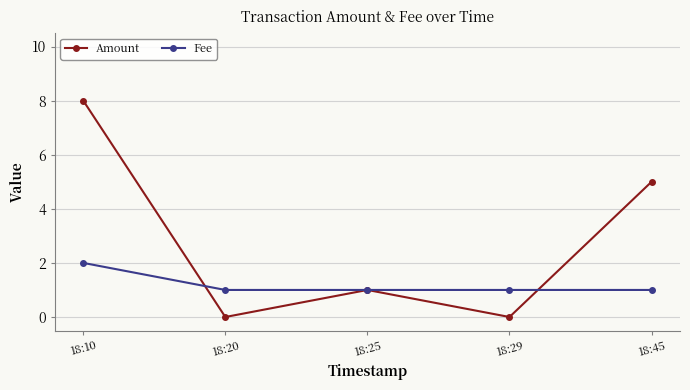

Which series has the largest total across all categories?

Amount